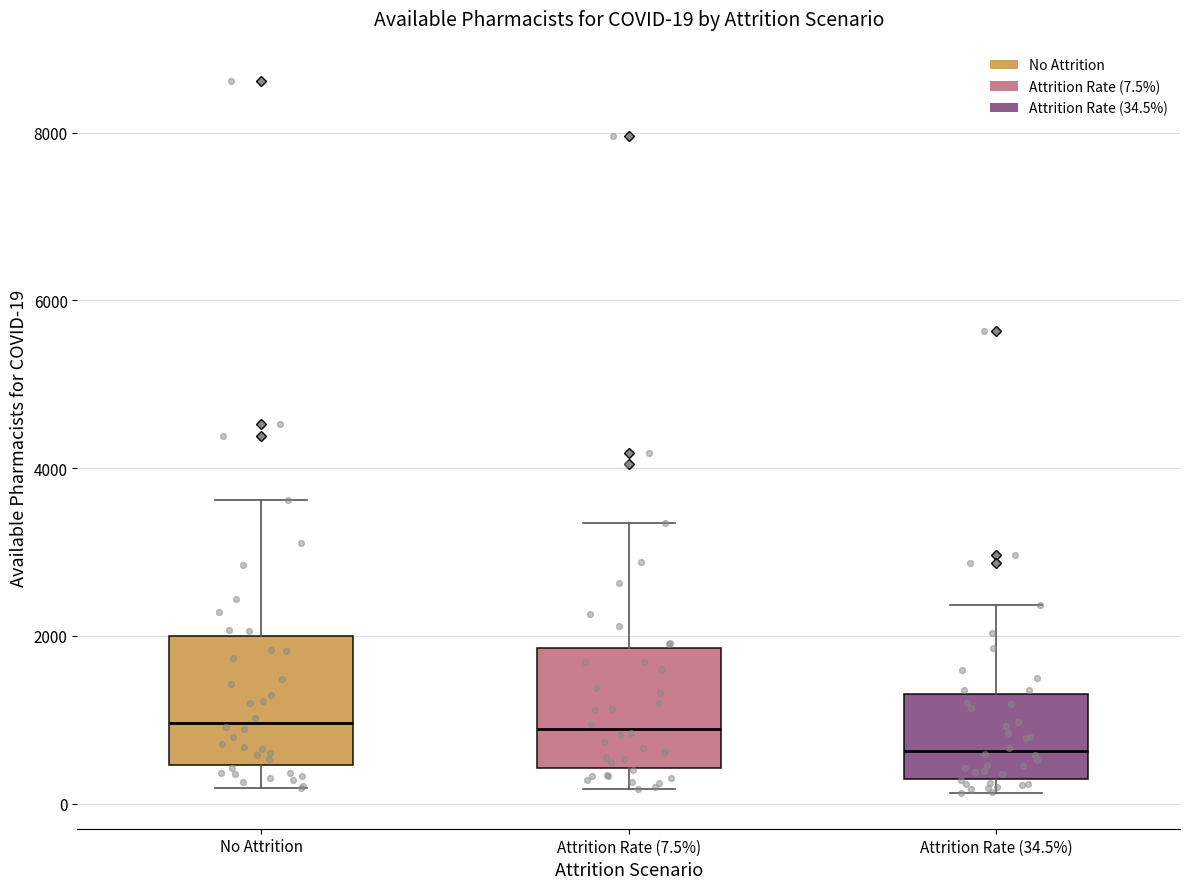

Which box's median line is the lowest?

Attrition Rate (34.5%)